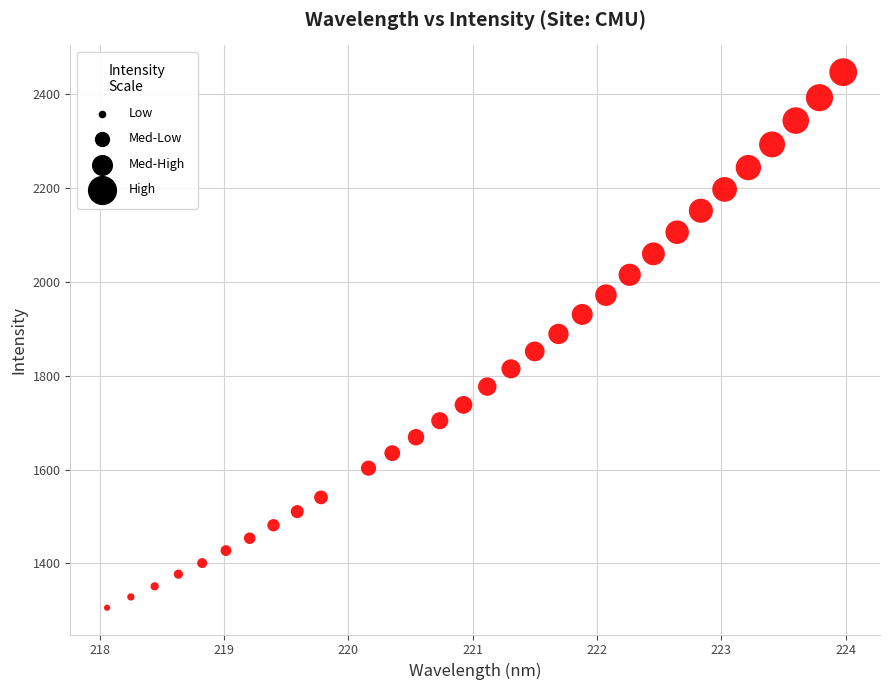

What is the range of X values (max minus min)?

5.9